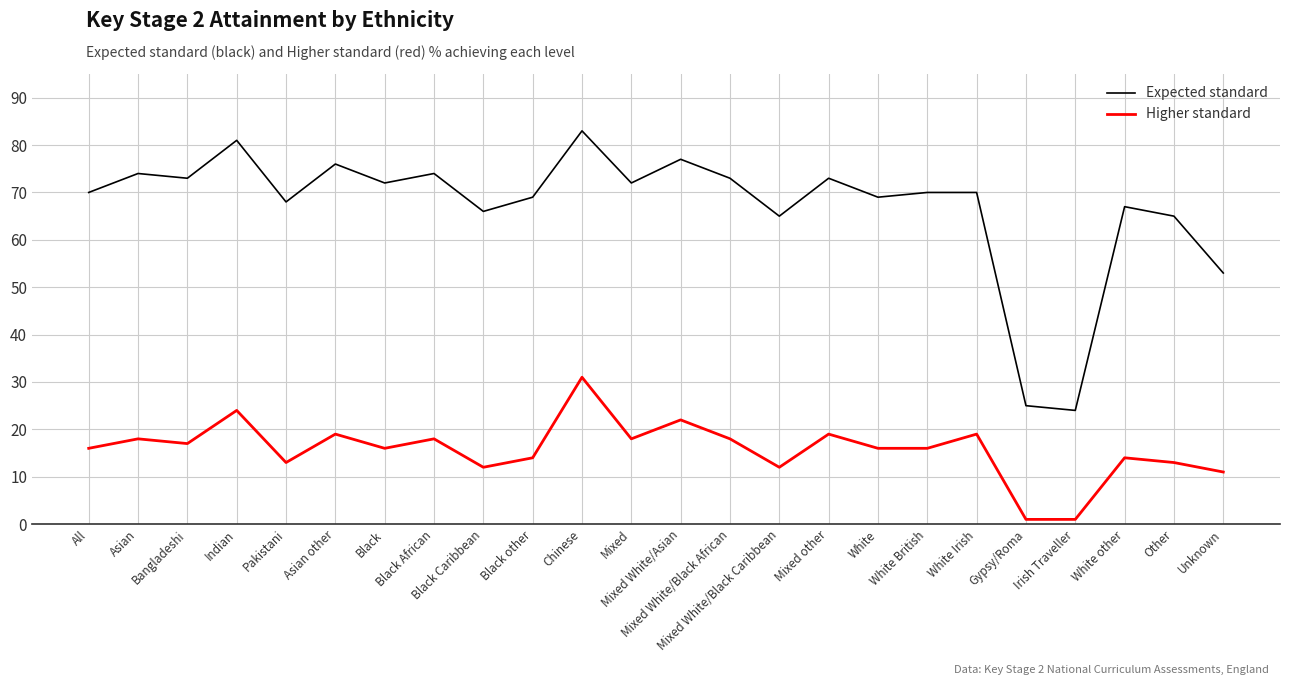

Which series has the widest spread of values?

Expected standard